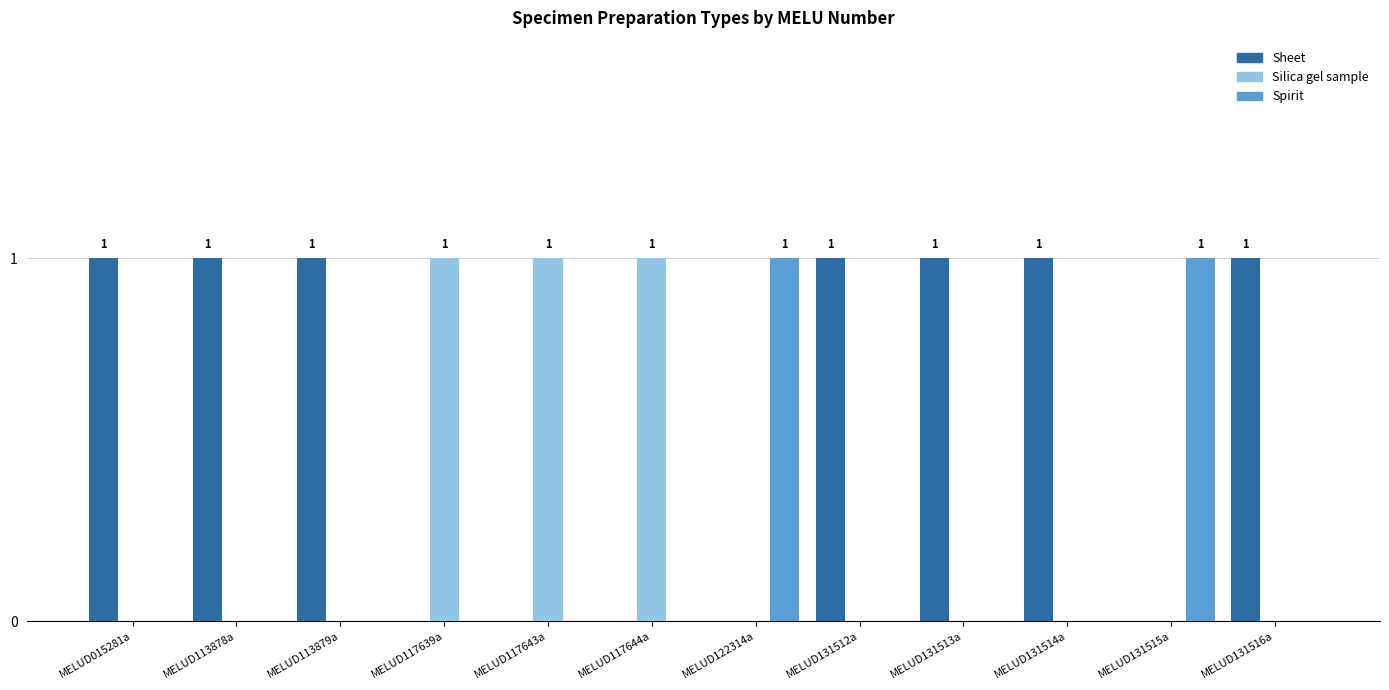

The value of Spirit at MELUD117639a is 0. True or false?

True